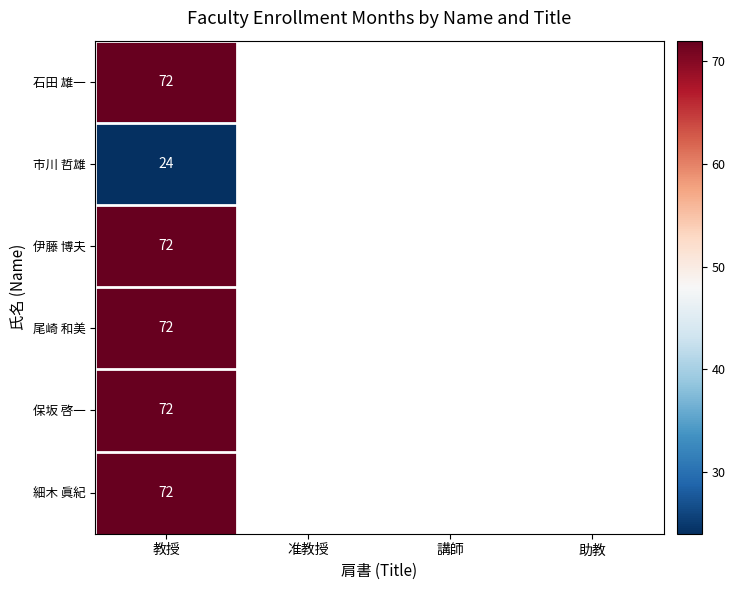

What is the total value across all series at 教授?

384